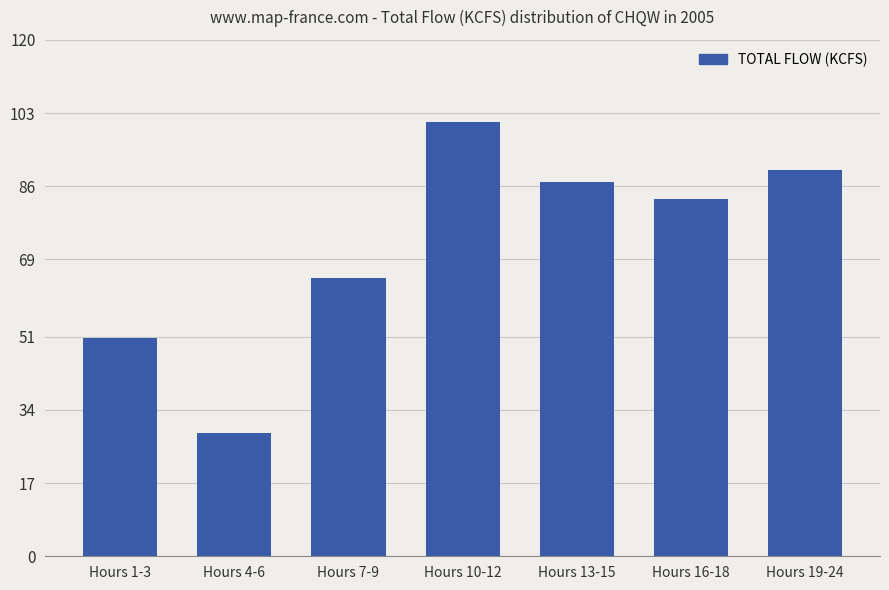

At which label is the value closest to 64?

Hours 7-9